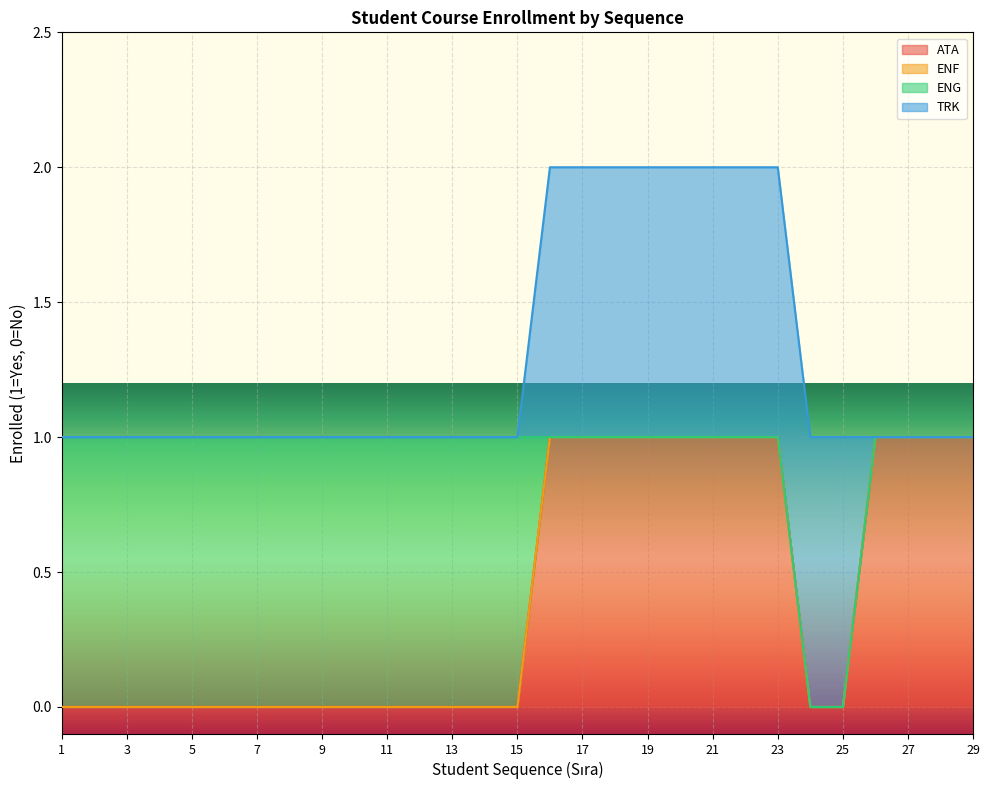

Does the chart display data point markers on the line(s)?

No